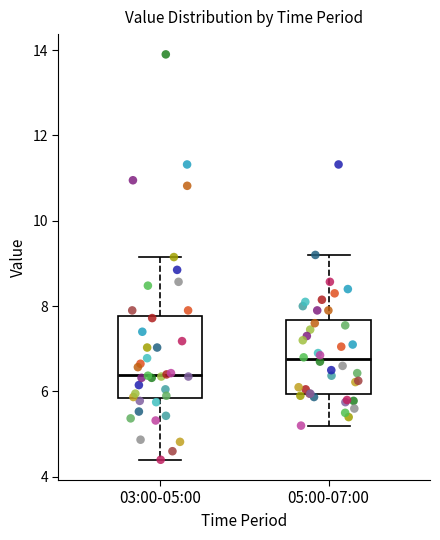

Where is the lower edge of the box for 03:00-05:00 on the y-axis? The values are not printed on the chart, so give them approximately, as read against the axis.

5.8